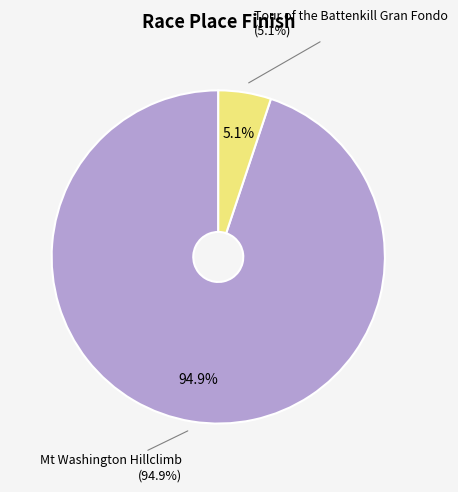

To the nearest percent, what portion does Tour of the Battenkill Gran Fondo represent?

5%